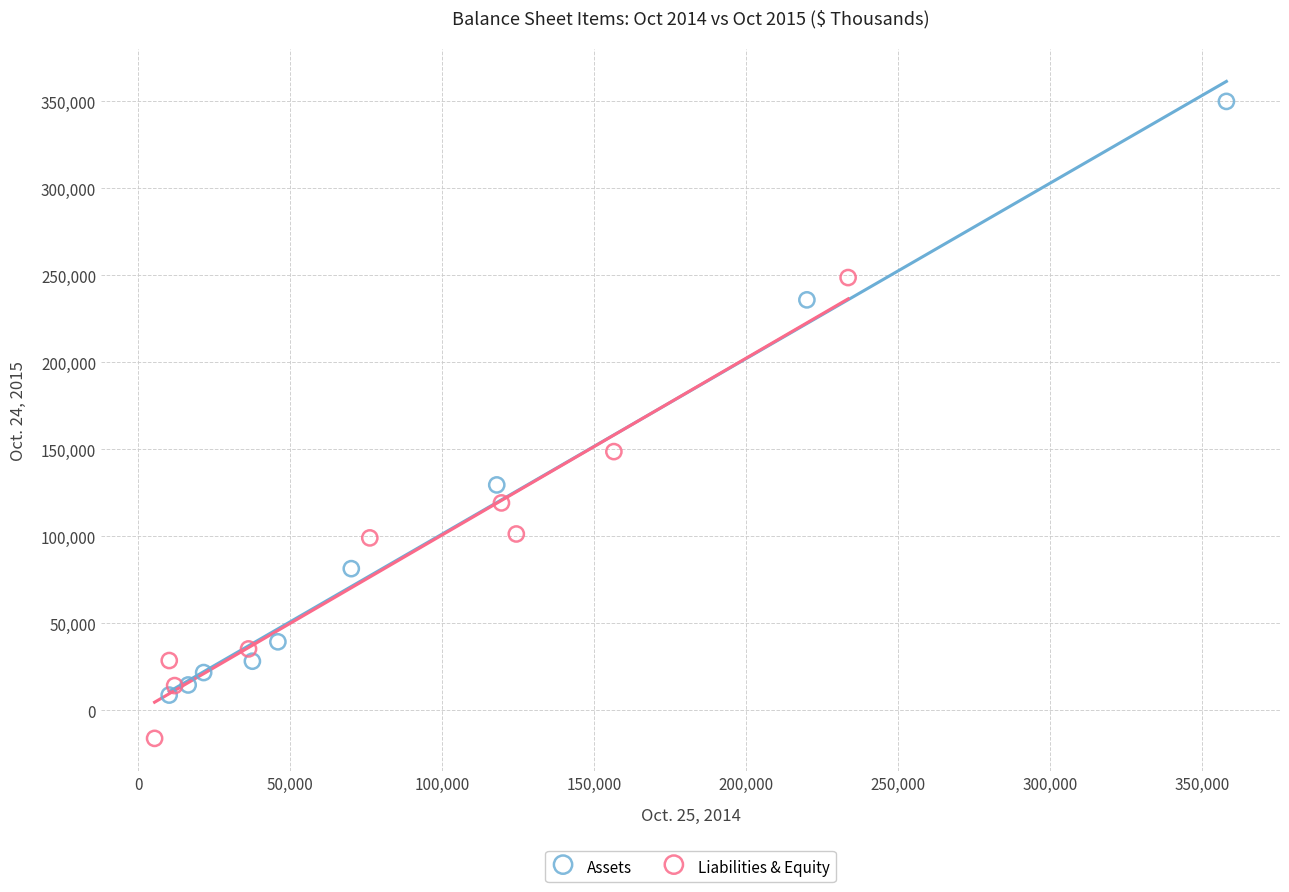

Which series contains the lowest Y value?

Liabilities & Equity